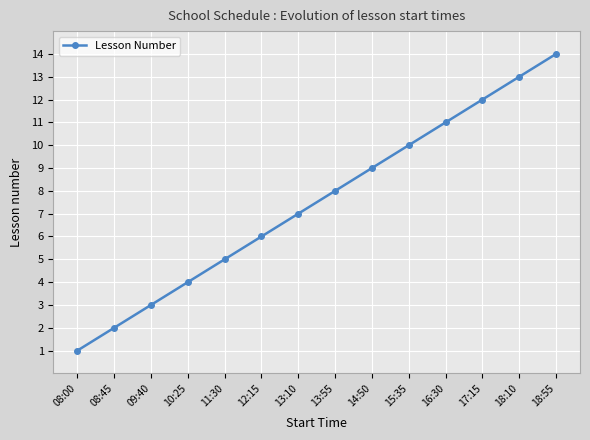

What position from the right is 08:45?

13